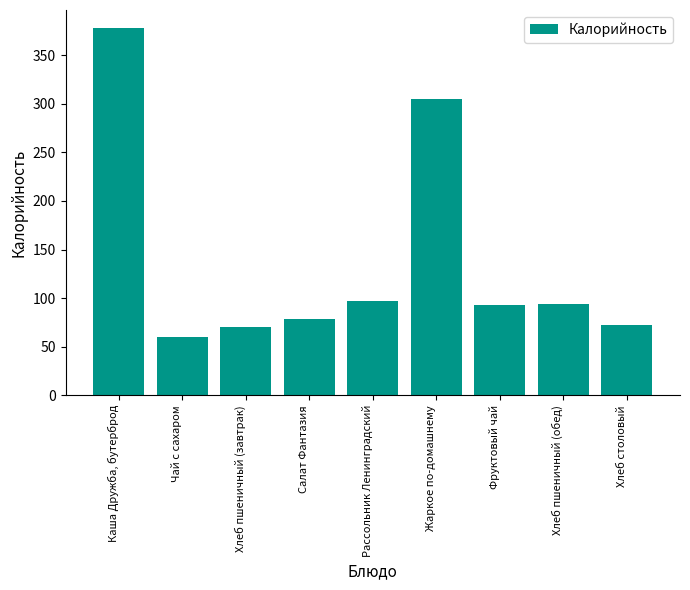

What is the greatest value displayed?

377.7